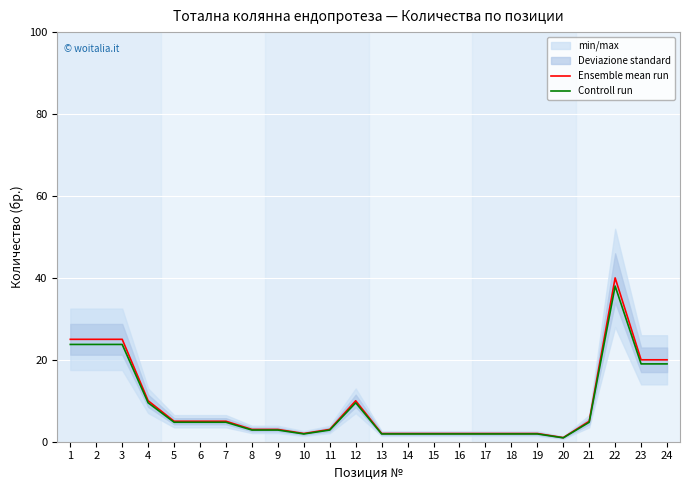

List the labels in order of Ensemble mean run value, largest first.

22, 1, 2, 3, 23, 24, 4, 12, 5, 6, 7, 21, 8, 9, 11, 10, 13, 14, 15, 16, 17, 18, 19, 20